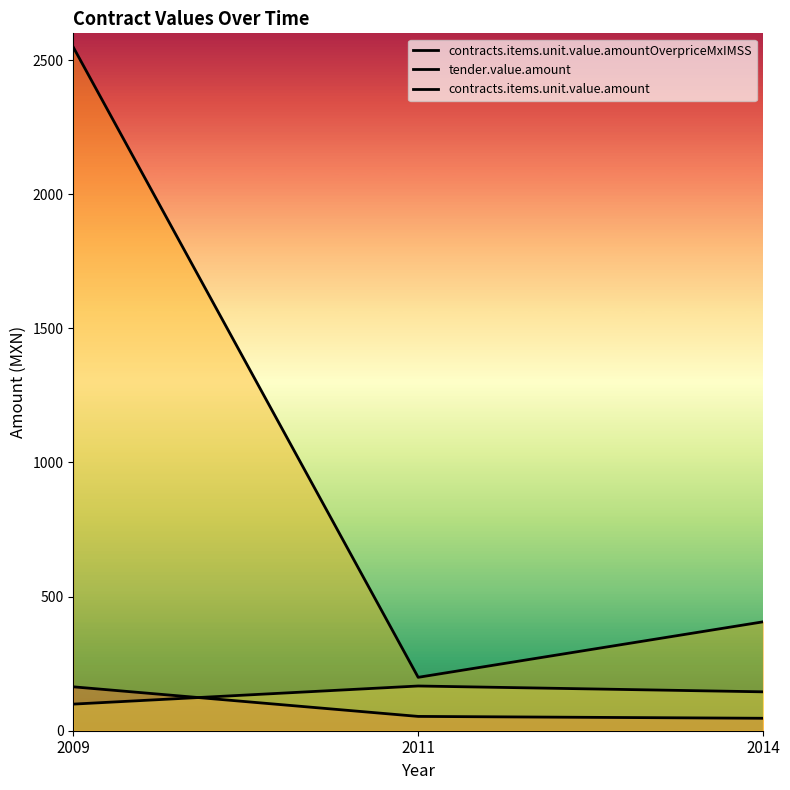

At which category is the sum across all series the highest?

2009